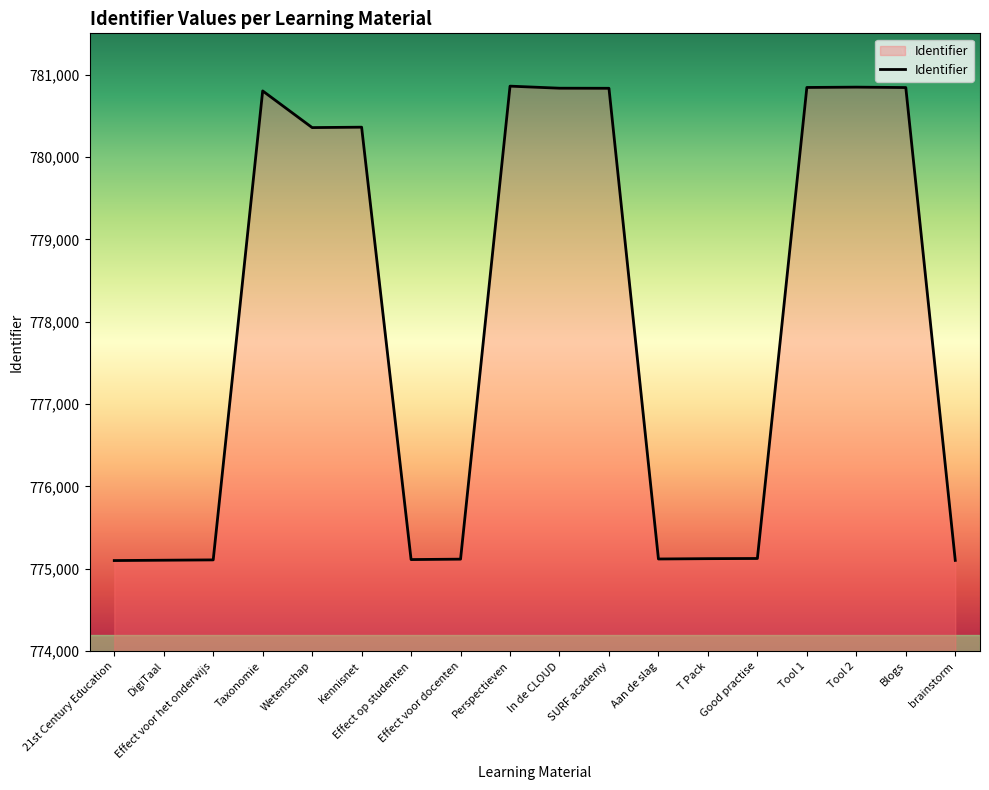

What is the difference between the maximum and minimum values?

5758